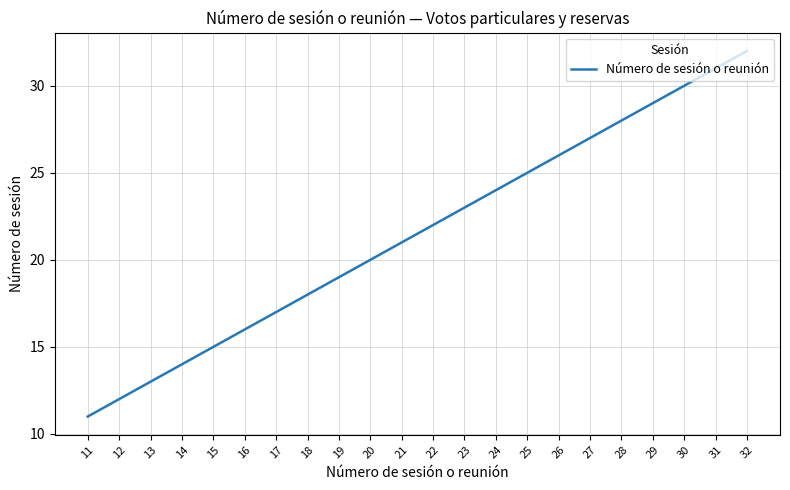

Does the chart display data point markers on the line(s)?

No